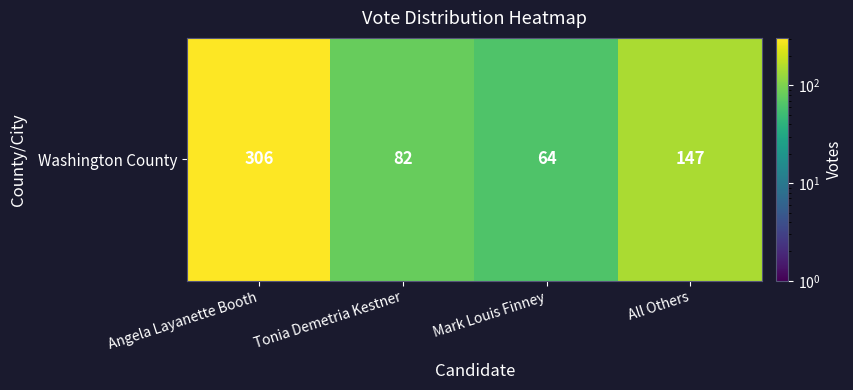

Reading right to left, list all the values displayed in this chart.

All Others=147	Mark Louis Finney=64	Tonia Demetria Kestner=82	Angela Layanette Booth=306